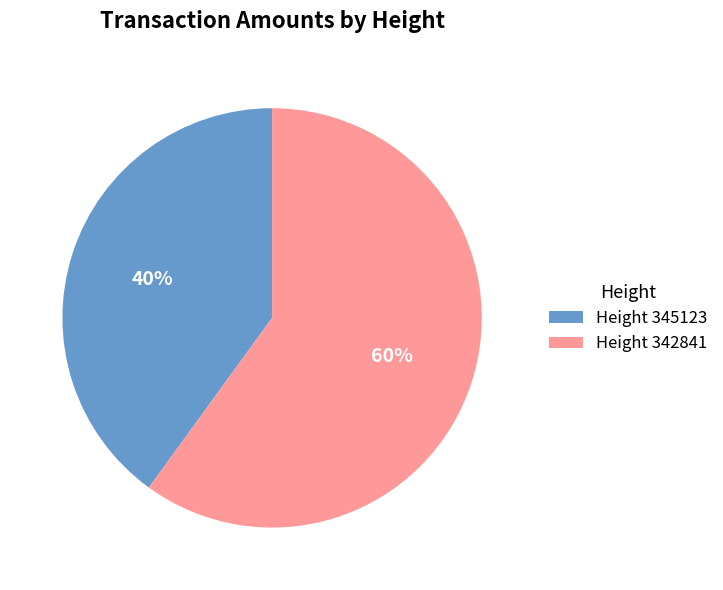

To the nearest percent, what is the difference between the largest and smallest slice percentages?

20%